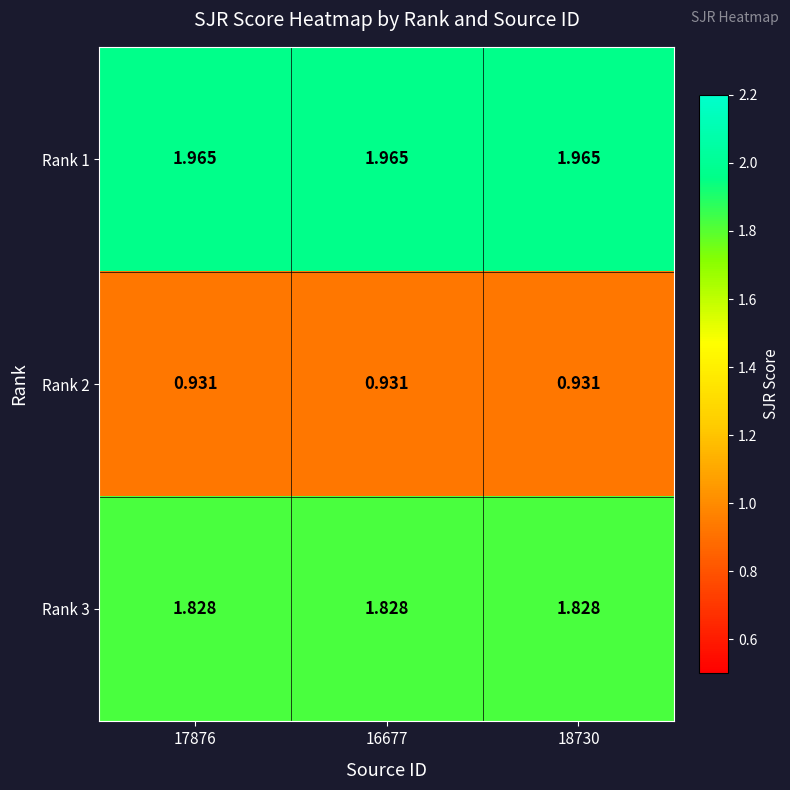

Count the number of categories in the chart.

3